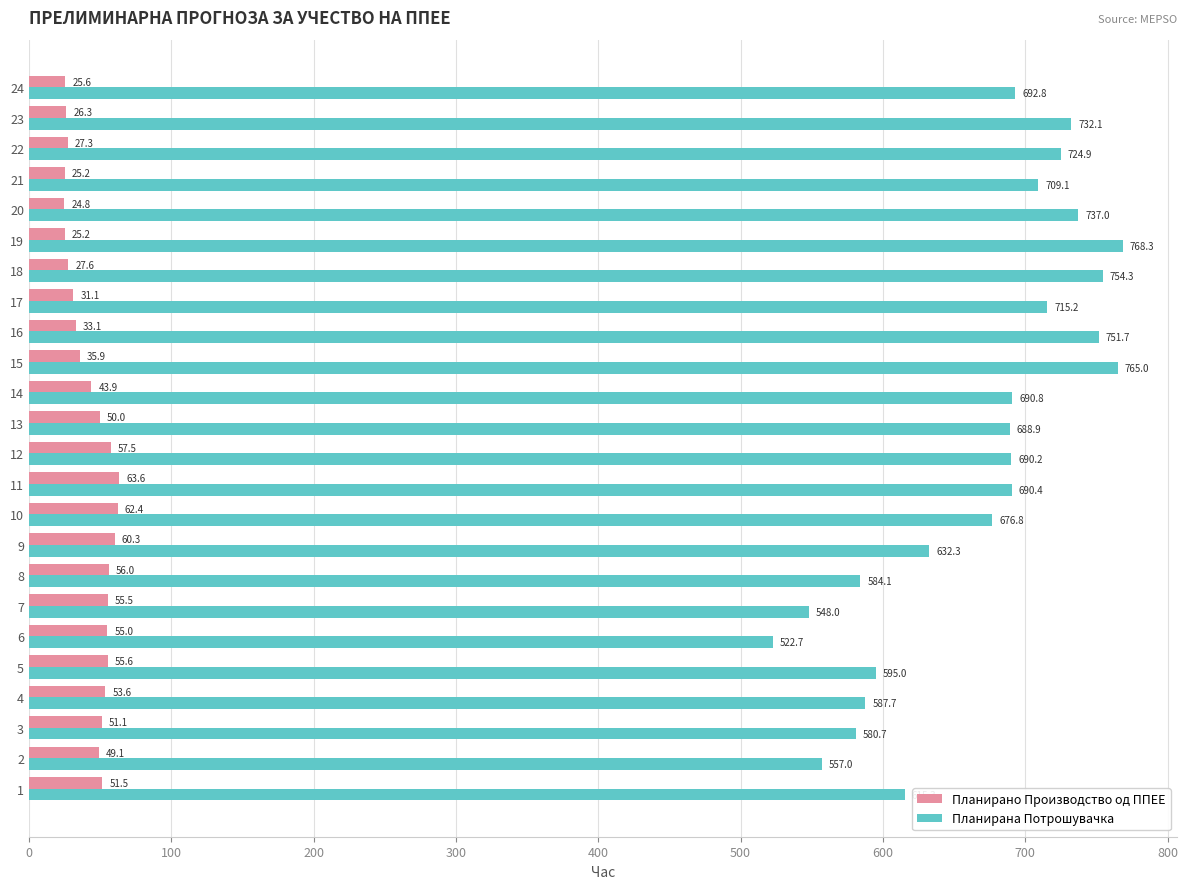

What is the spread (max minus min) of values at 22?

697.6